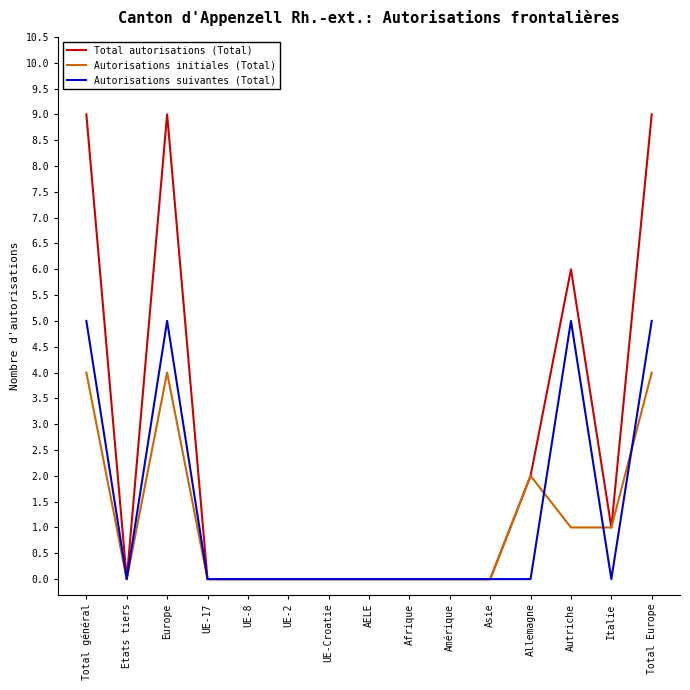

What position from the left is Amérique?

10